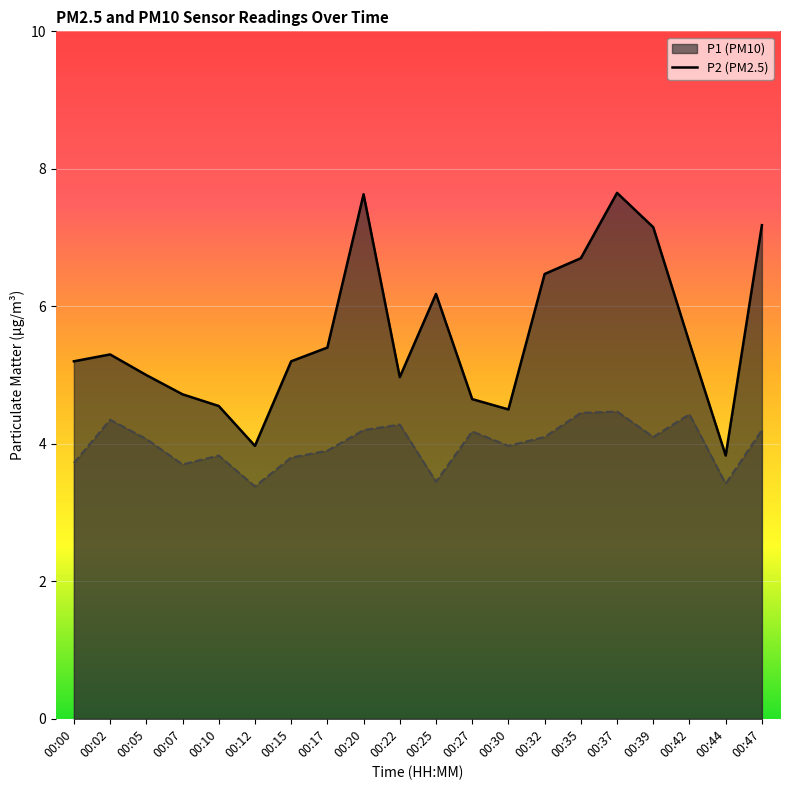

Is the value of P2 at 00:15 greater than the value of P1 at 00:32?

No